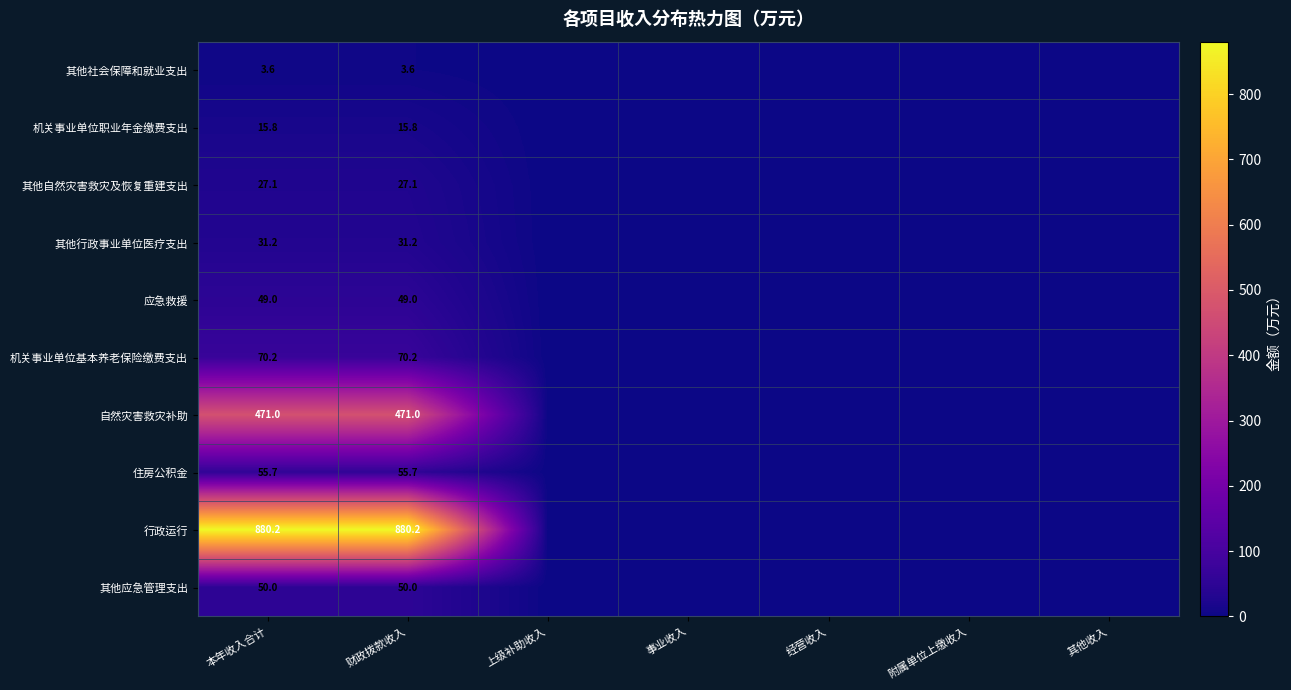

What is the spread (max minus min) of values at 本年收入合计?

876.6